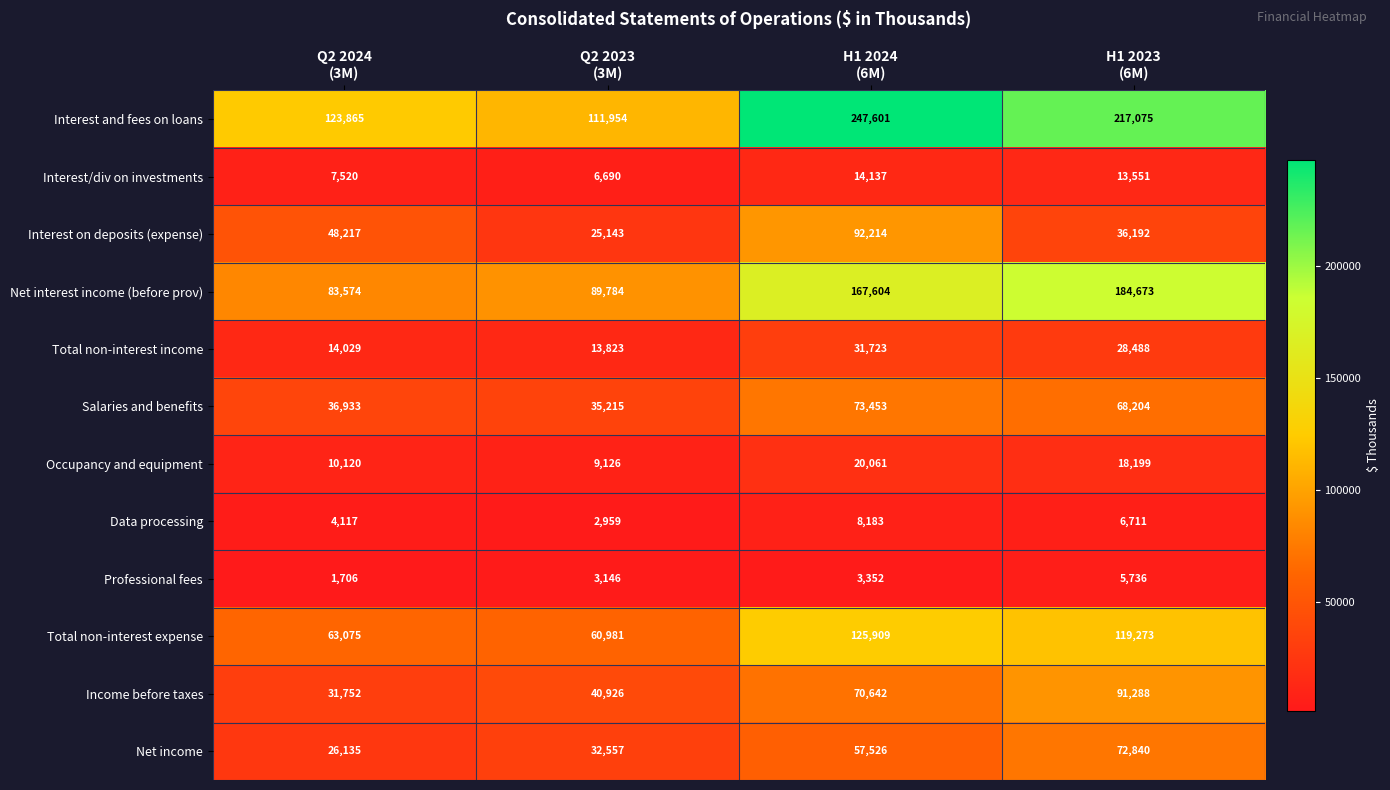

Count the number of categories in the chart.

4